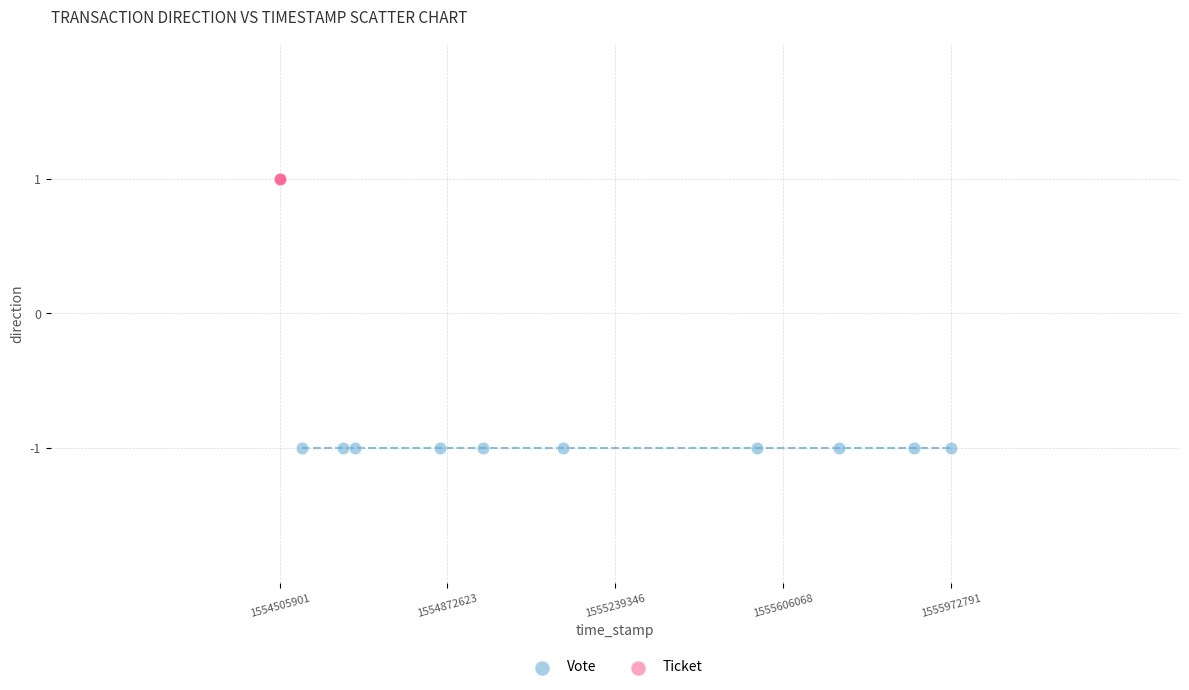

Which series reaches the maximum Y coordinate?

Ticket